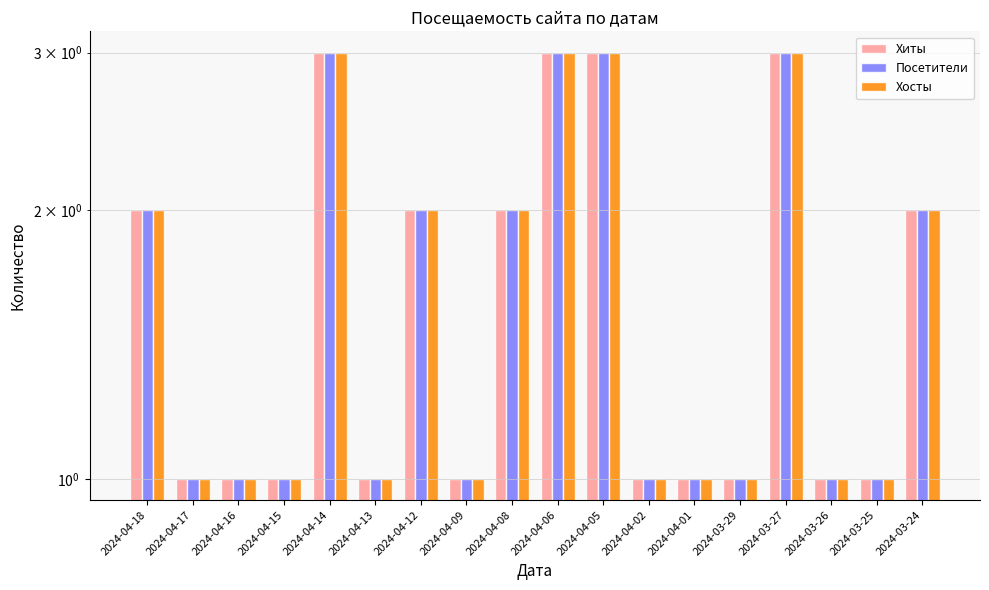

At which category is the sum across all series the highest?

2024-04-14